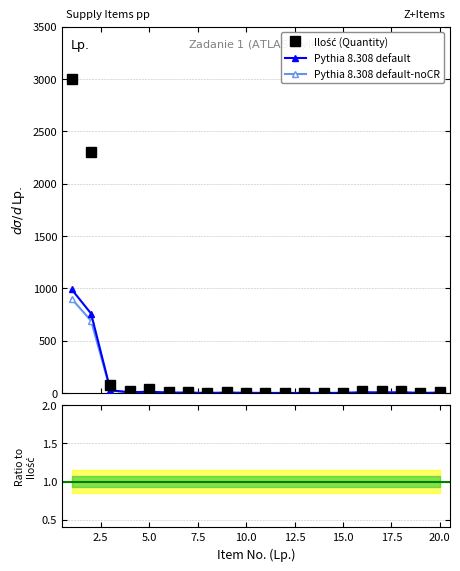

True or false: Pythia default / Ilość has more than 1 points higher than both neighbors.

False